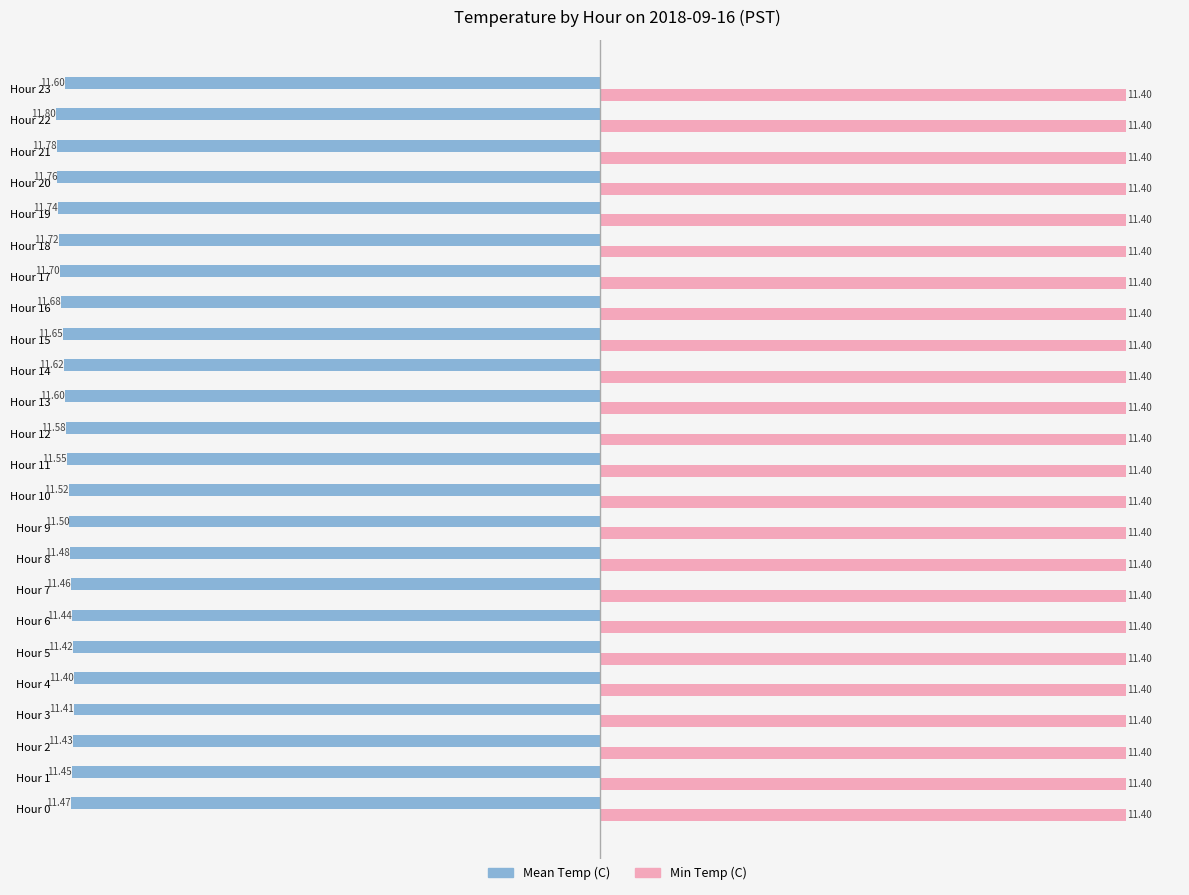

At which label does Mean Temp (C) reach its peak?

Hour 22